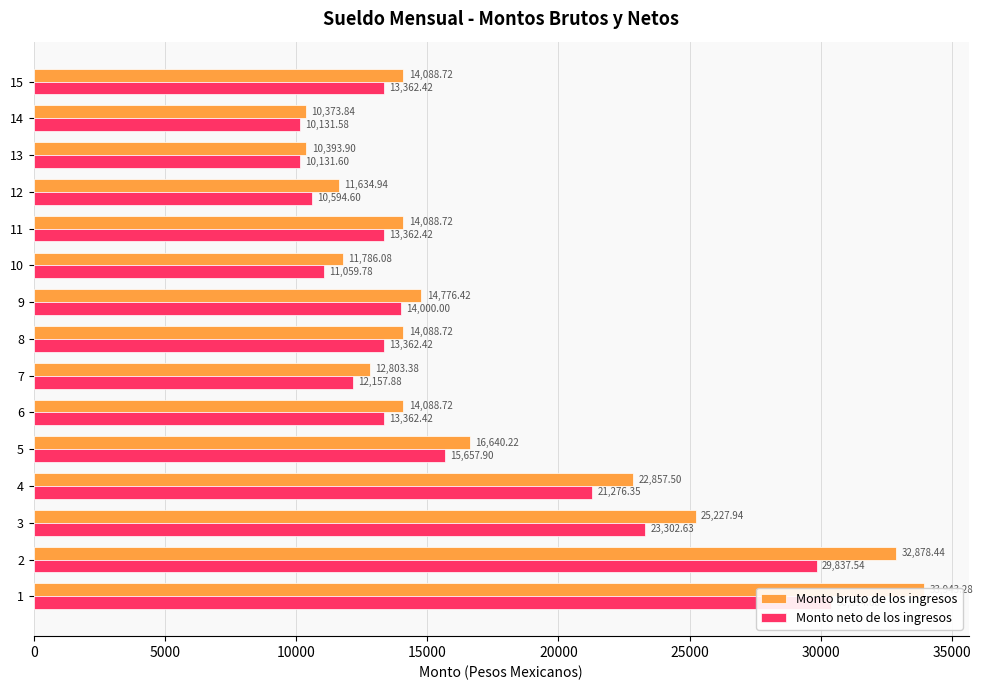

List the series in order of their peak value, lowest first.

Monto neto de los ingresos, Monto bruto de los ingresos